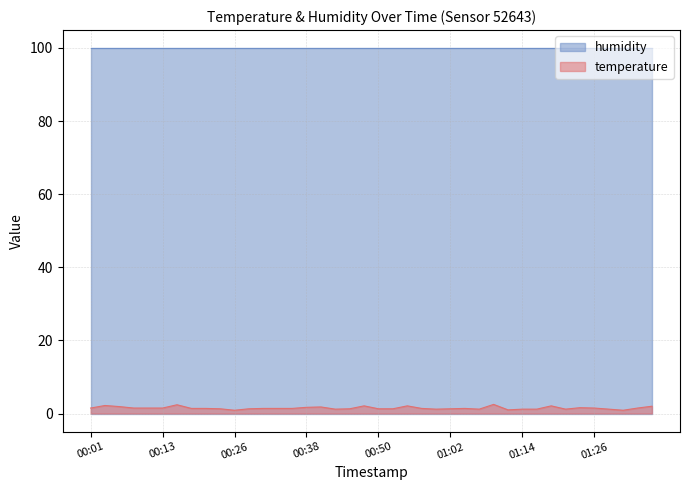

Which series has the largest range (max minus min)?

temperature